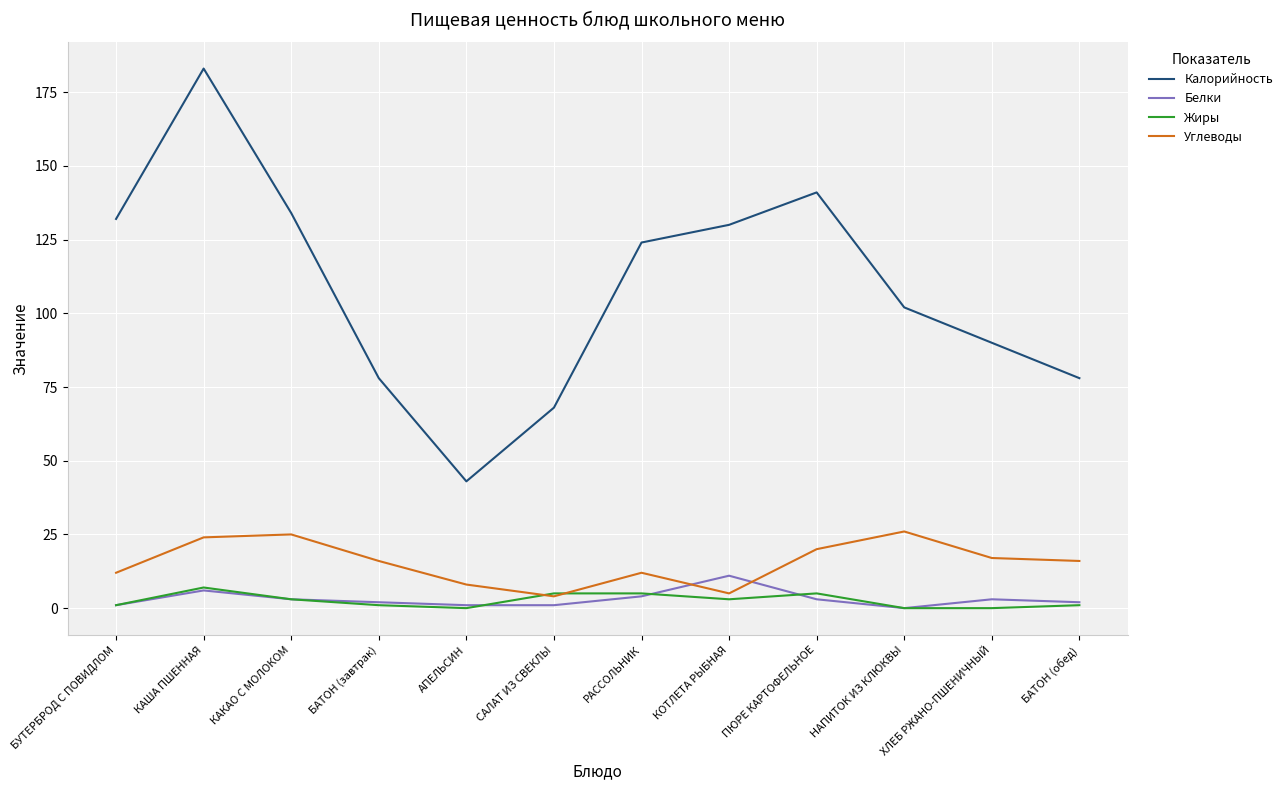

How many times do Жиры and Углеводы cross each other?

2